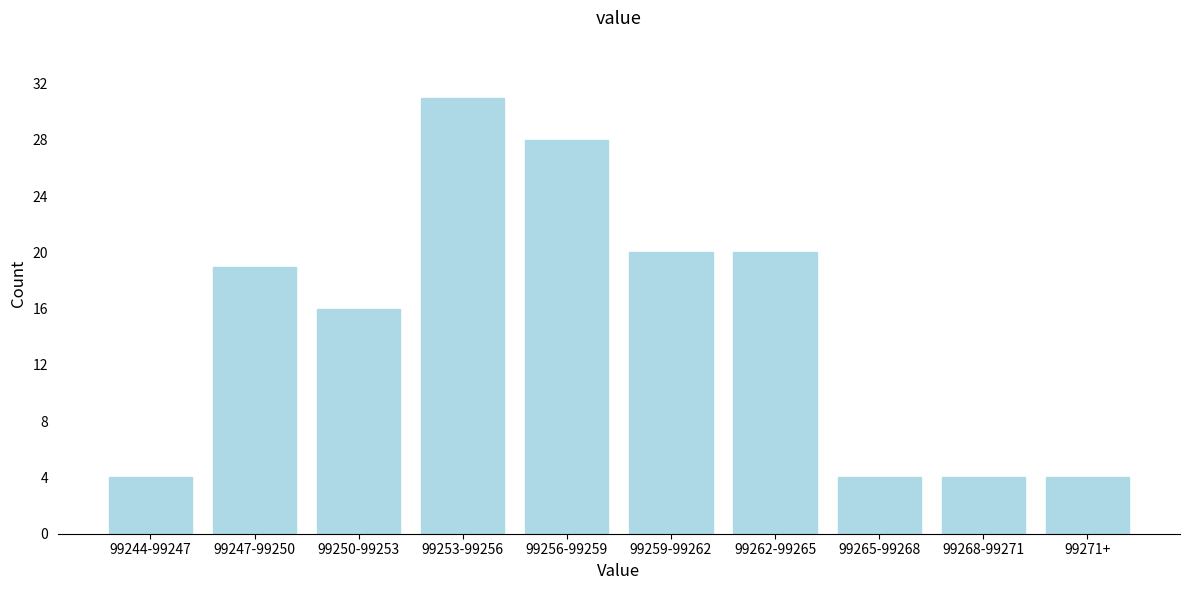

Reading left to right, transcribe all the data shown in this chart.

99244-99247=4	99247-99250=19	99250-99253=16	99253-99256=31	99256-99259=28	99259-99262=20	99262-99265=20	99265-99268=4	99268-99271=4	99271+=4